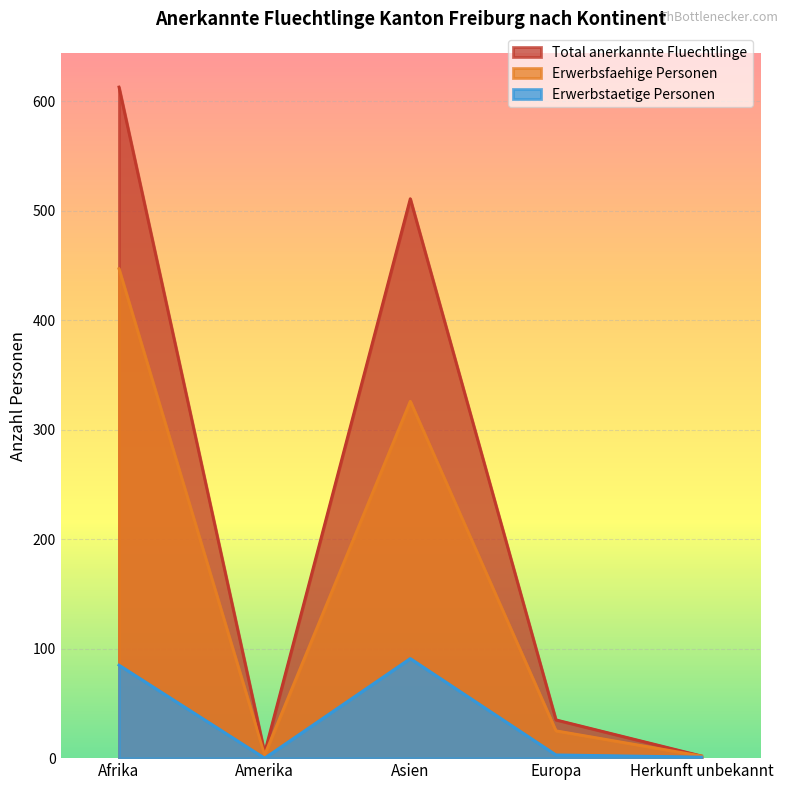

The value of Erwerbstaetige Personen at Amerika is -60. True or false?

False